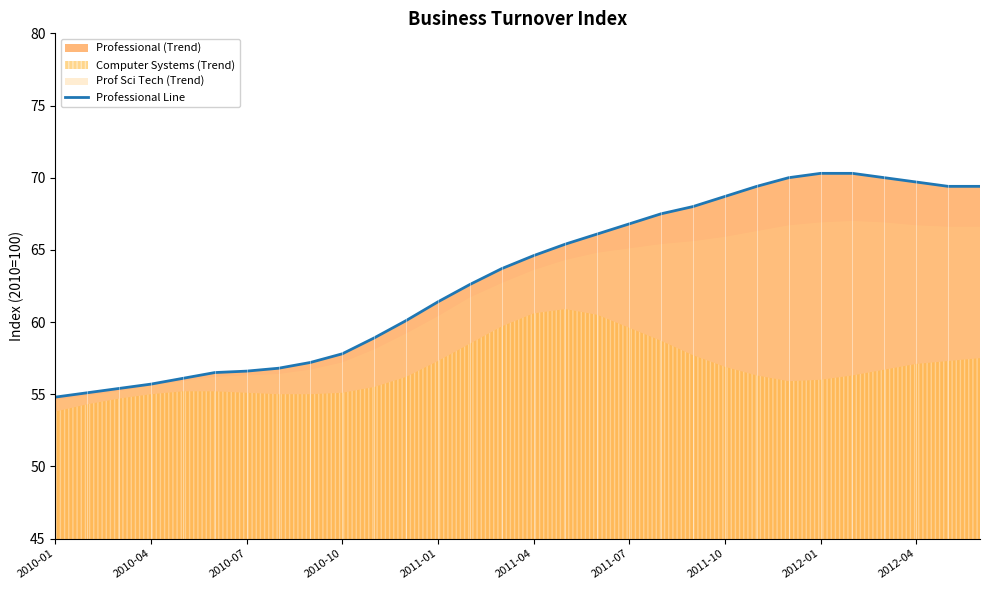

Is it true that Professional Line equals 56.6 at 2010-07?

True